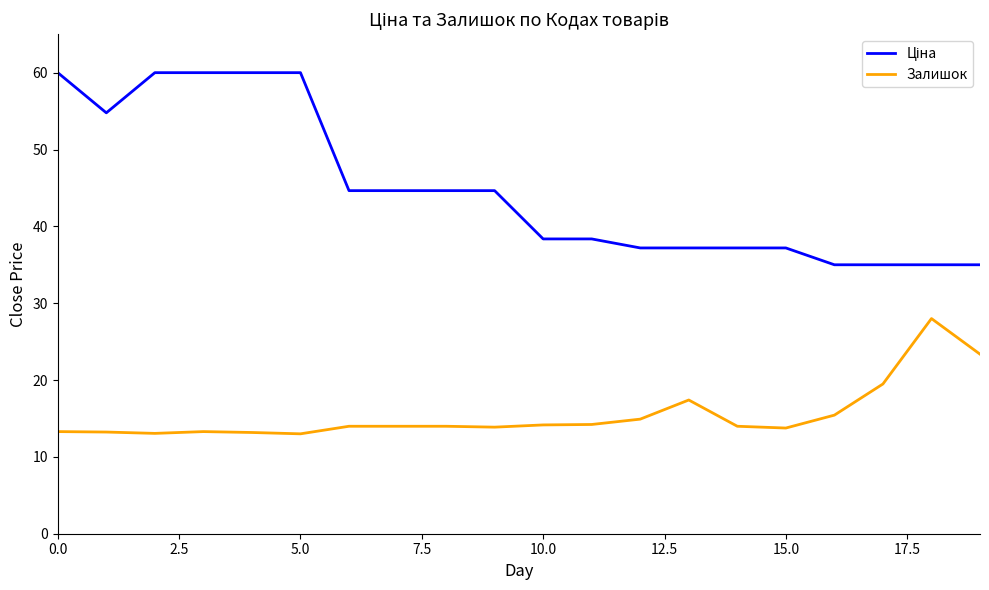

How many lines are shown in the chart?

2